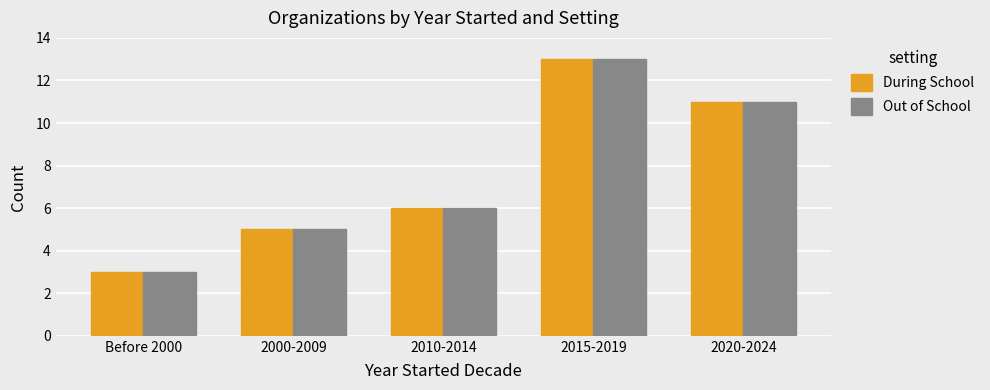

What is the value of the Out of School bar at the 3rd from the left?

6